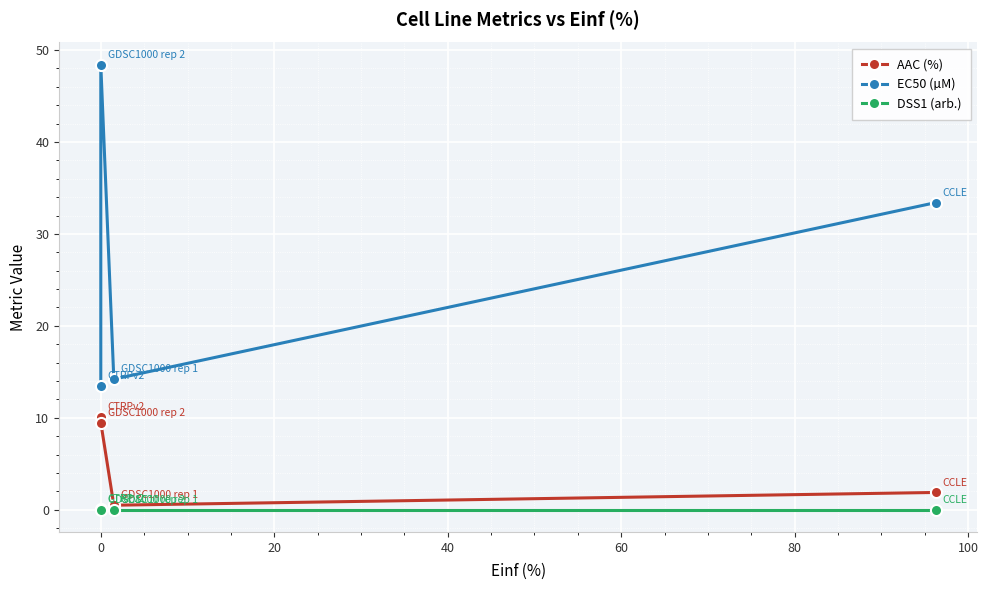

What is the total value across all series at 0?

57.9